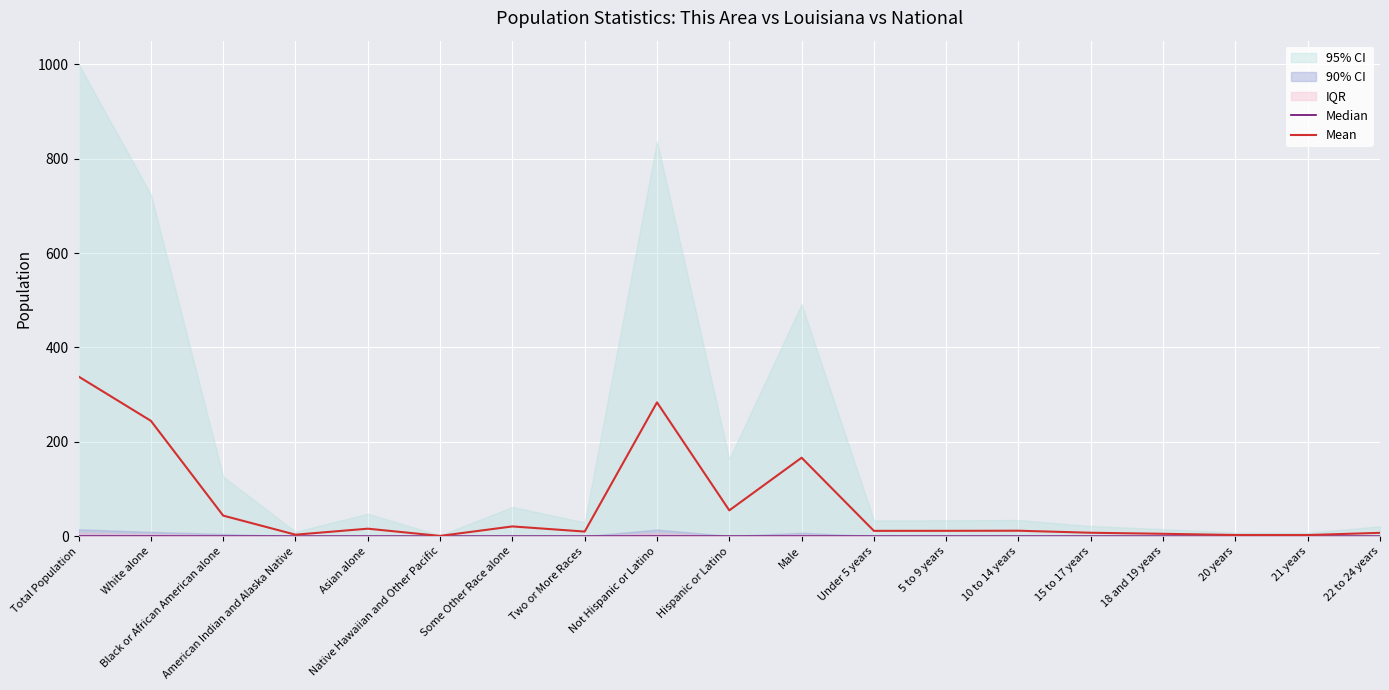

Between 18 and 19 years and 10 to 14 years, which is larger?

10 to 14 years